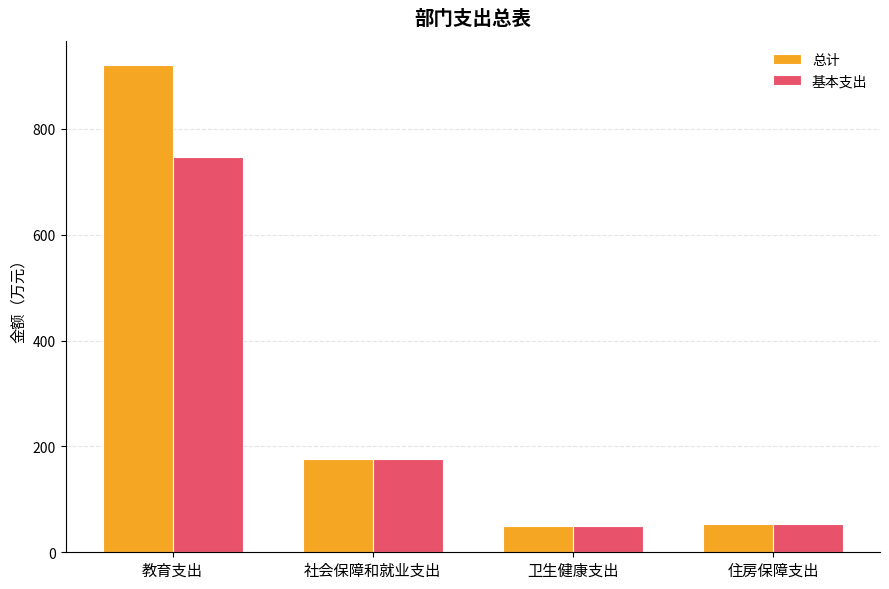

True or false: 基本支出 has a value of 53.5 at 住房保障支出.

True